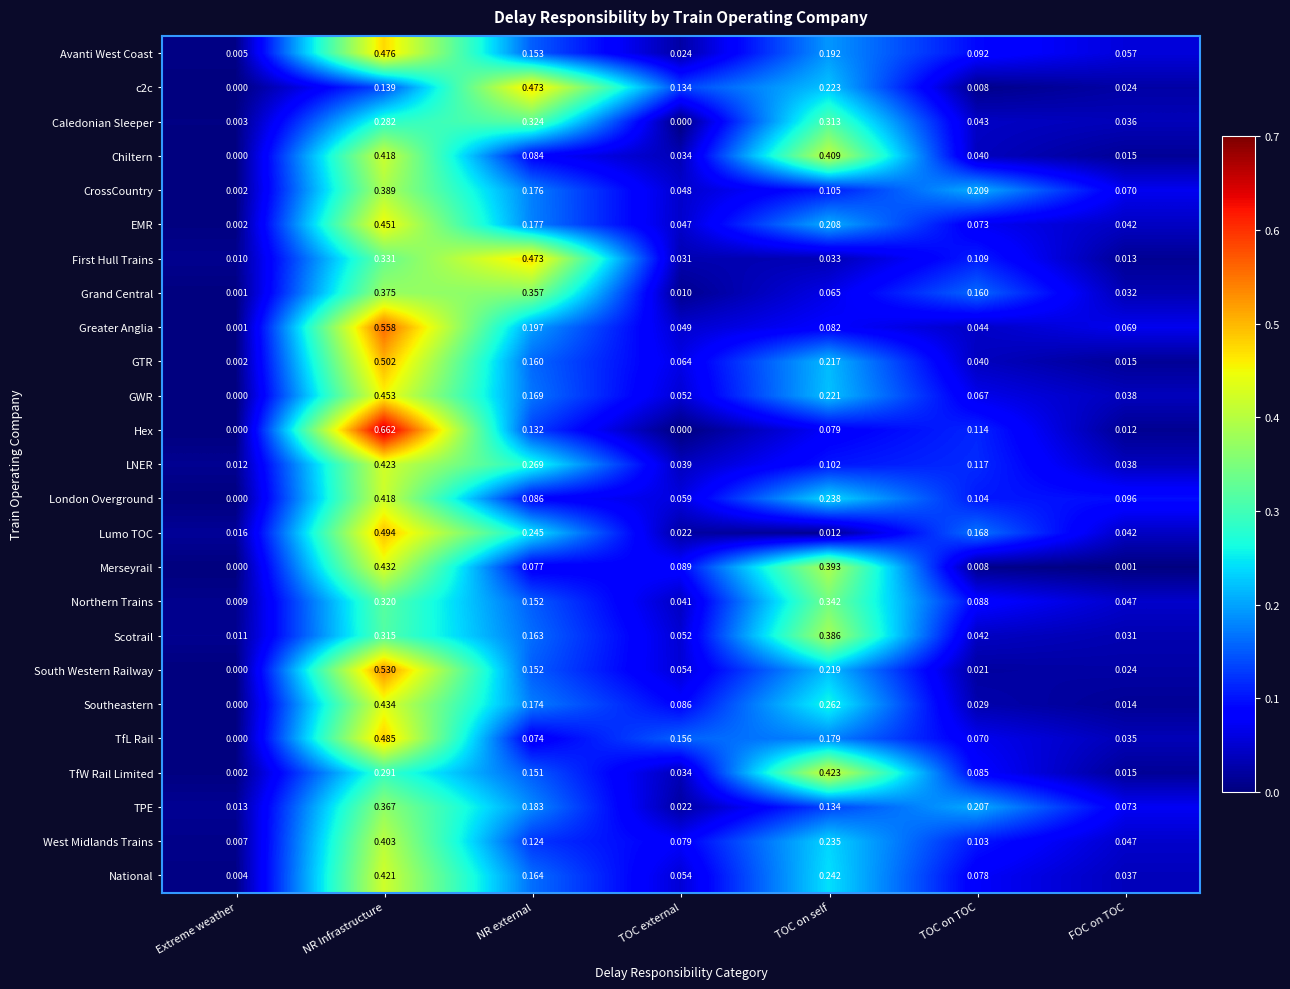

Where is Scotrail nearest to the value 0?

Extreme weather